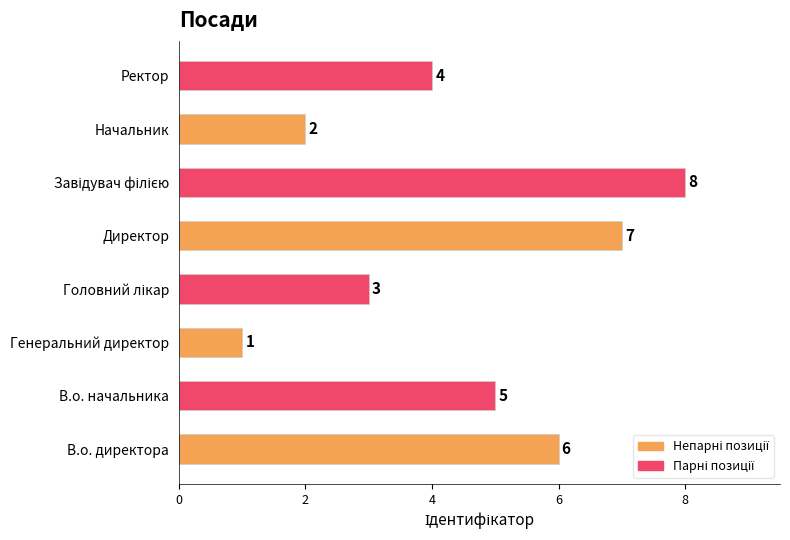

Count the values in the range 3 to 7.

5